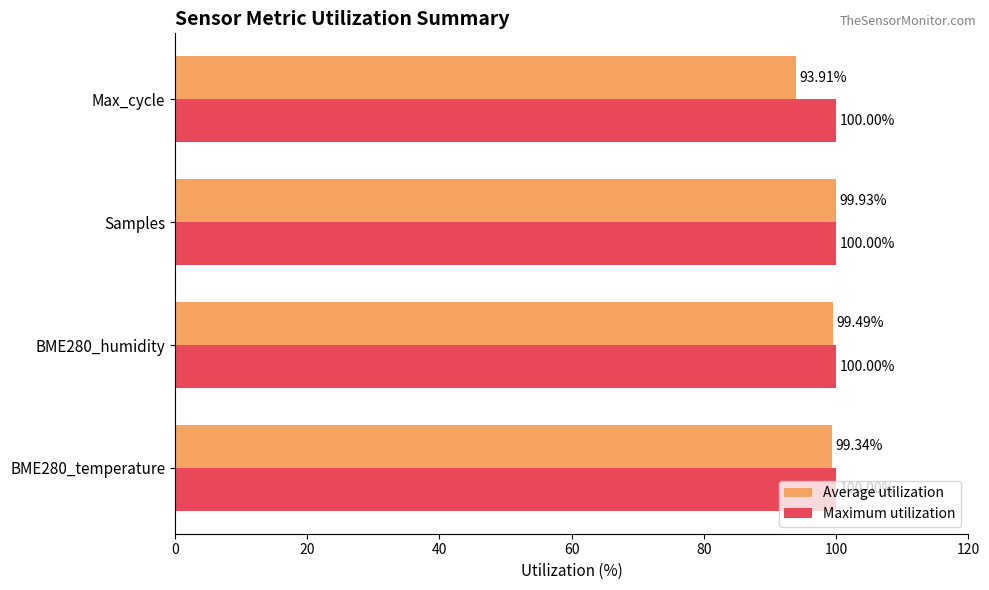

List the series in order of their overall mean, highest first.

Maximum utilization, Average utilization